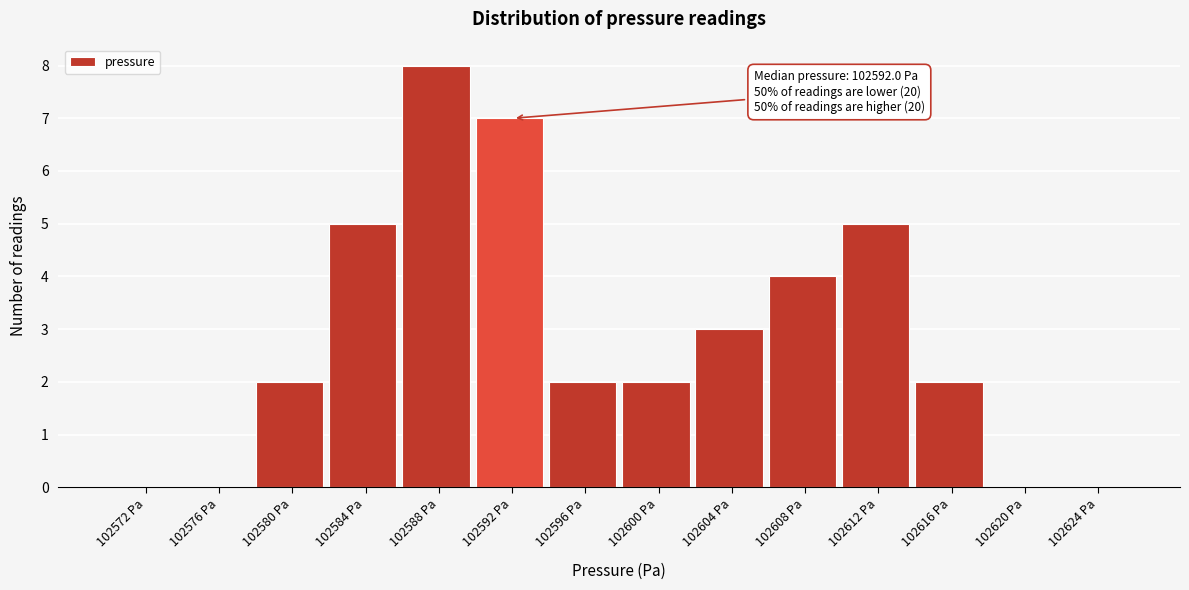

Which range on the x-axis has the tallest bar?

102586 to 102590